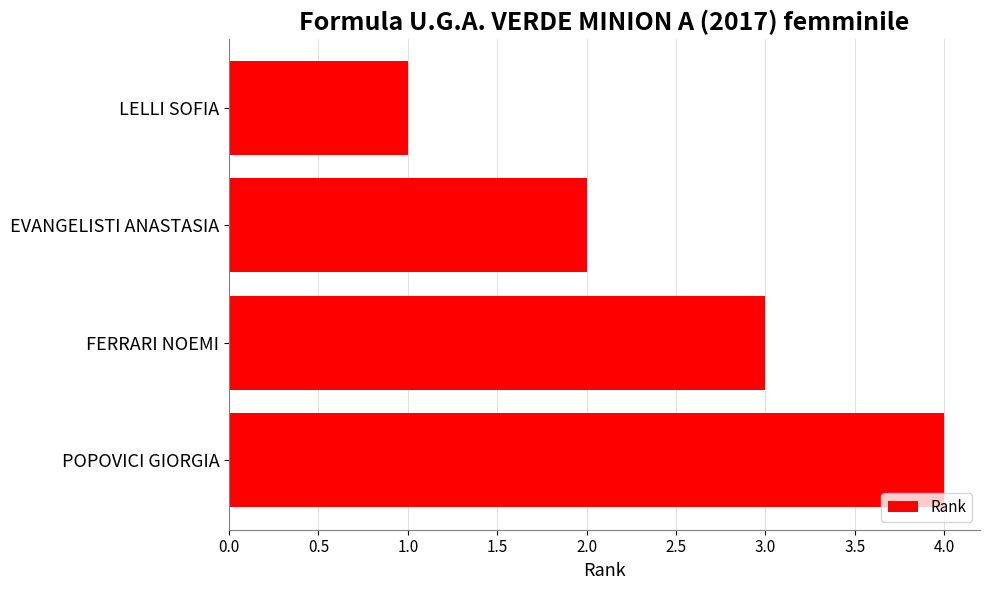

List the labels in order of value, largest first.

POPOVICI GIORGIA, FERRARI NOEMI, EVANGELISTI ANASTASIA, LELLI SOFIA